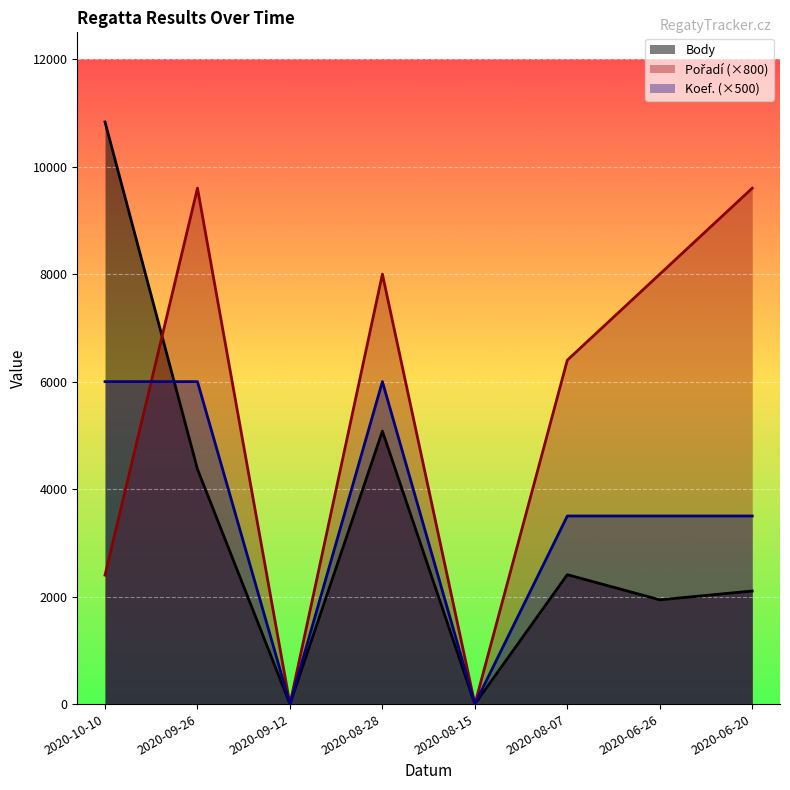

Does the chart display data point markers on the line(s)?

No